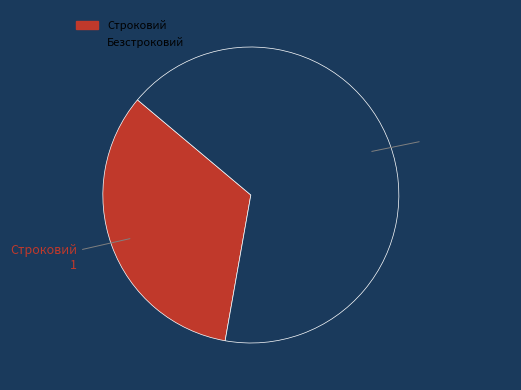

True or false: Строковий accounts for 33% of the total.

True